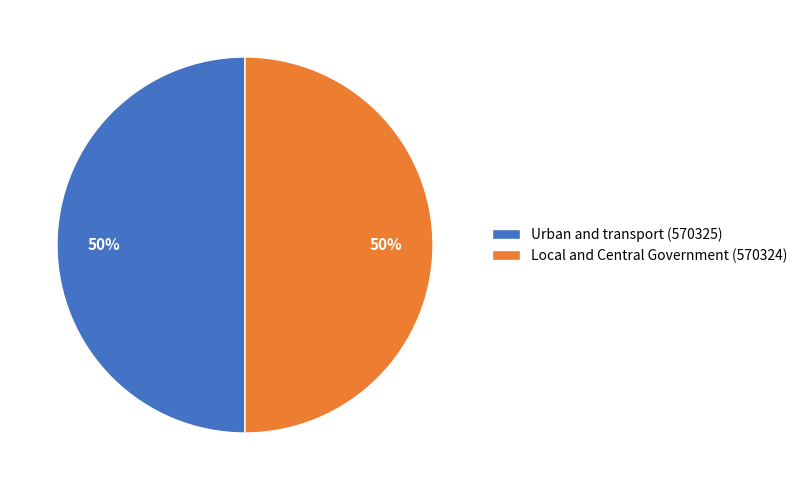

Combined, do Local and Central Government (570324) and Urban and transport (570325) account for over 50%?

Yes